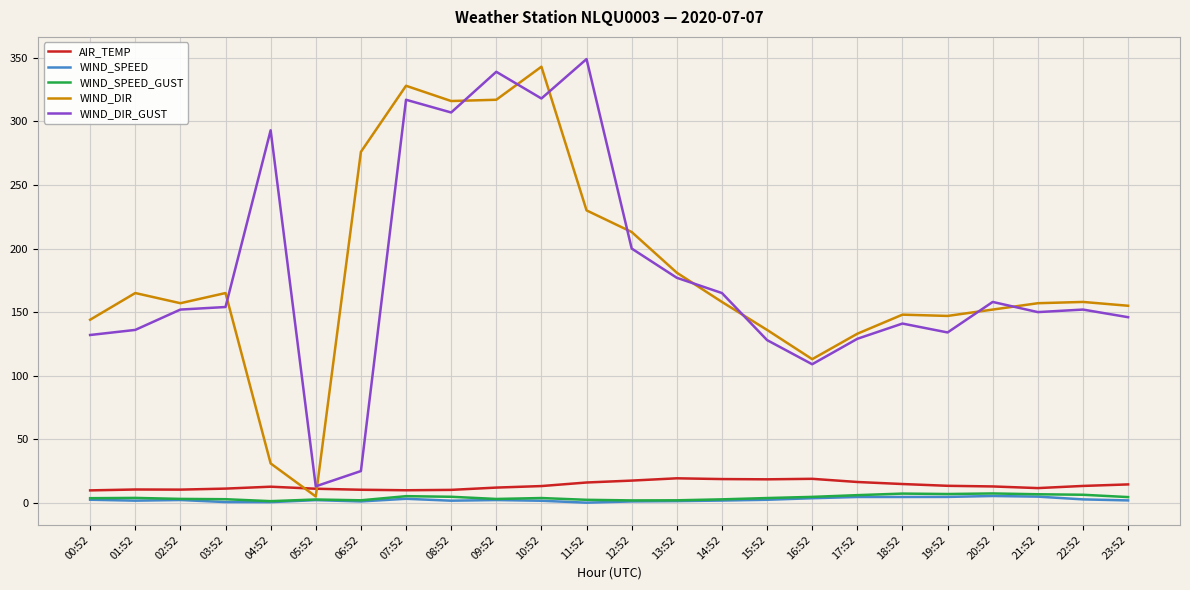

Between 10:52 and 18:52, which series saw the biggest shift?

WIND_DIR